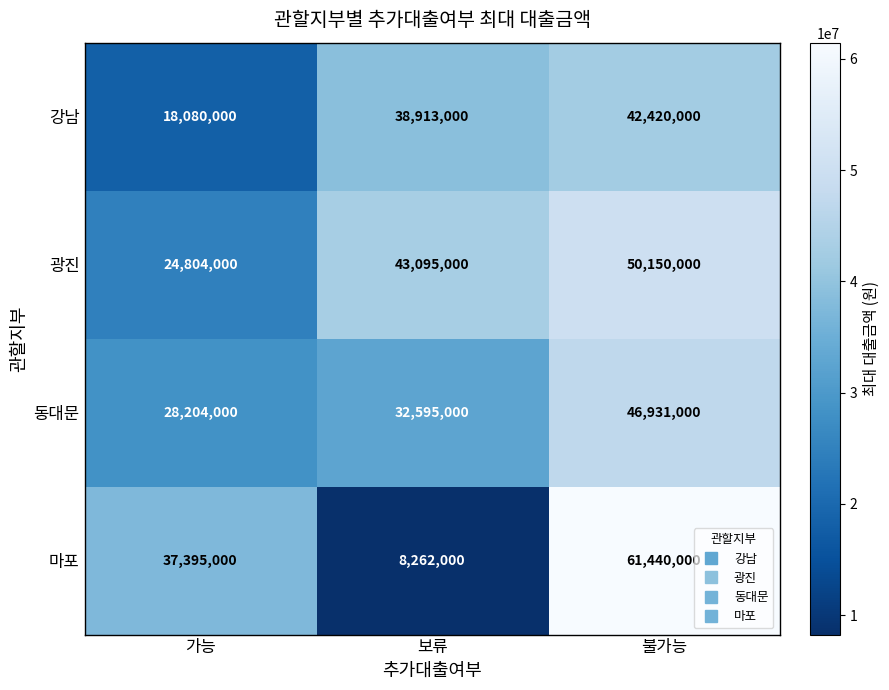

Reading left to right, list all the values displayed in this chart.

강남: 18080000	38913000	42420000
광진: 24804000	43095000	50150000
동대문: 28204000	32595000	46931000
마포: 37395000	8262000	61440000